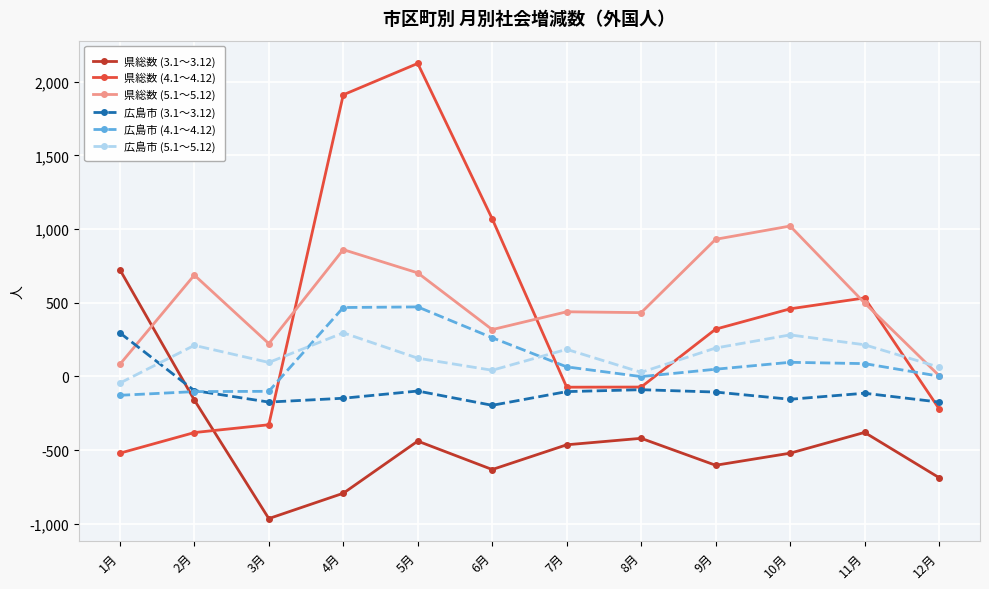

What is the difference between the maximum and minimum values in the 広島市 (4.1～4.12) series?

600